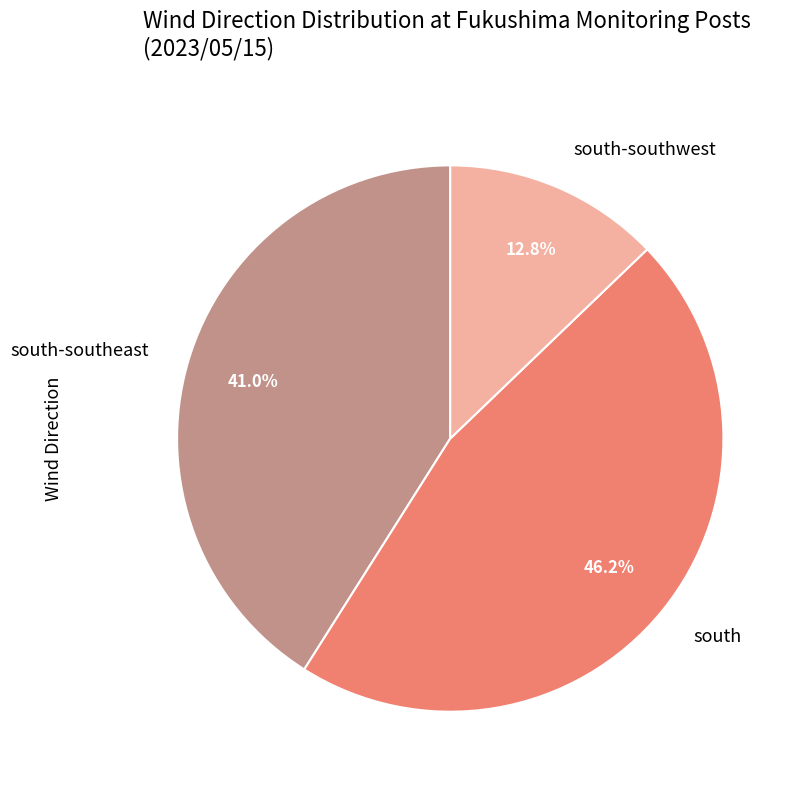

Which slice is the smallest?

south-southwest